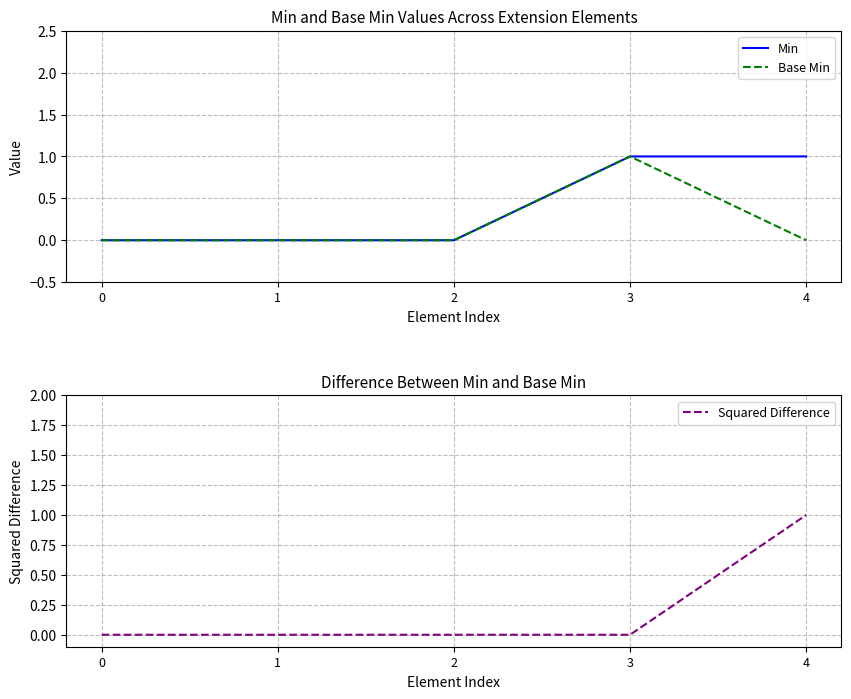

How many distinct data groups are displayed?

3